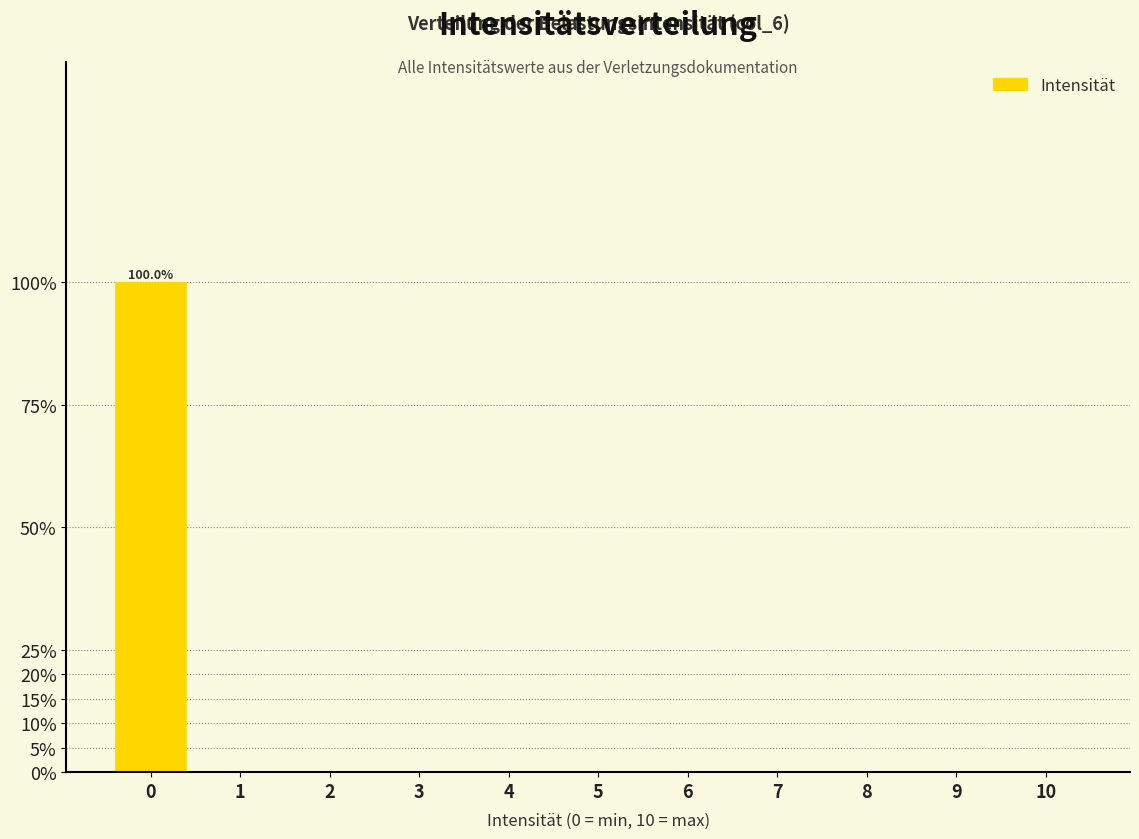

Reading left to right, what are all the values shown in this chart?

0=100	1=0	2=0	3=0	4=0	5=0	6=0	7=0	8=0	9=0	10=0